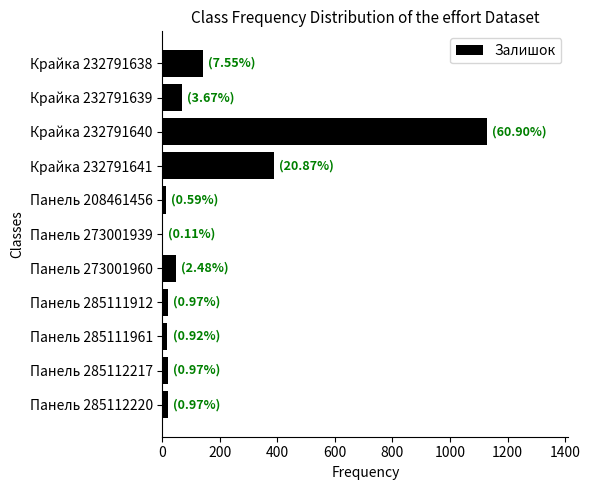

What is the greatest value displayed?

1129